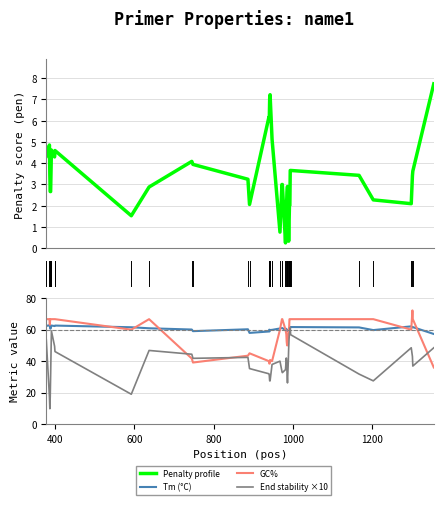

How many categories are shown in the chart?

40